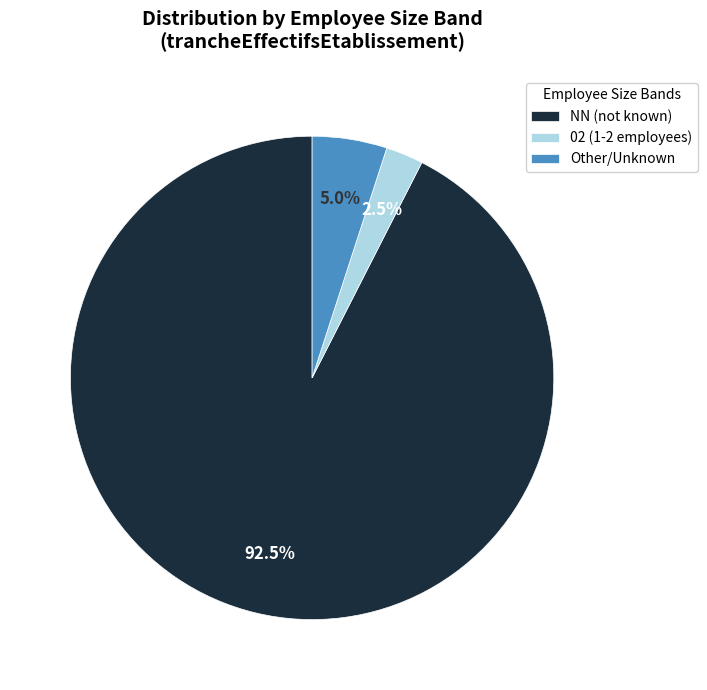

Do Other/Unknown and 02 (1-2 employees) together represent more than half of the pie?

No